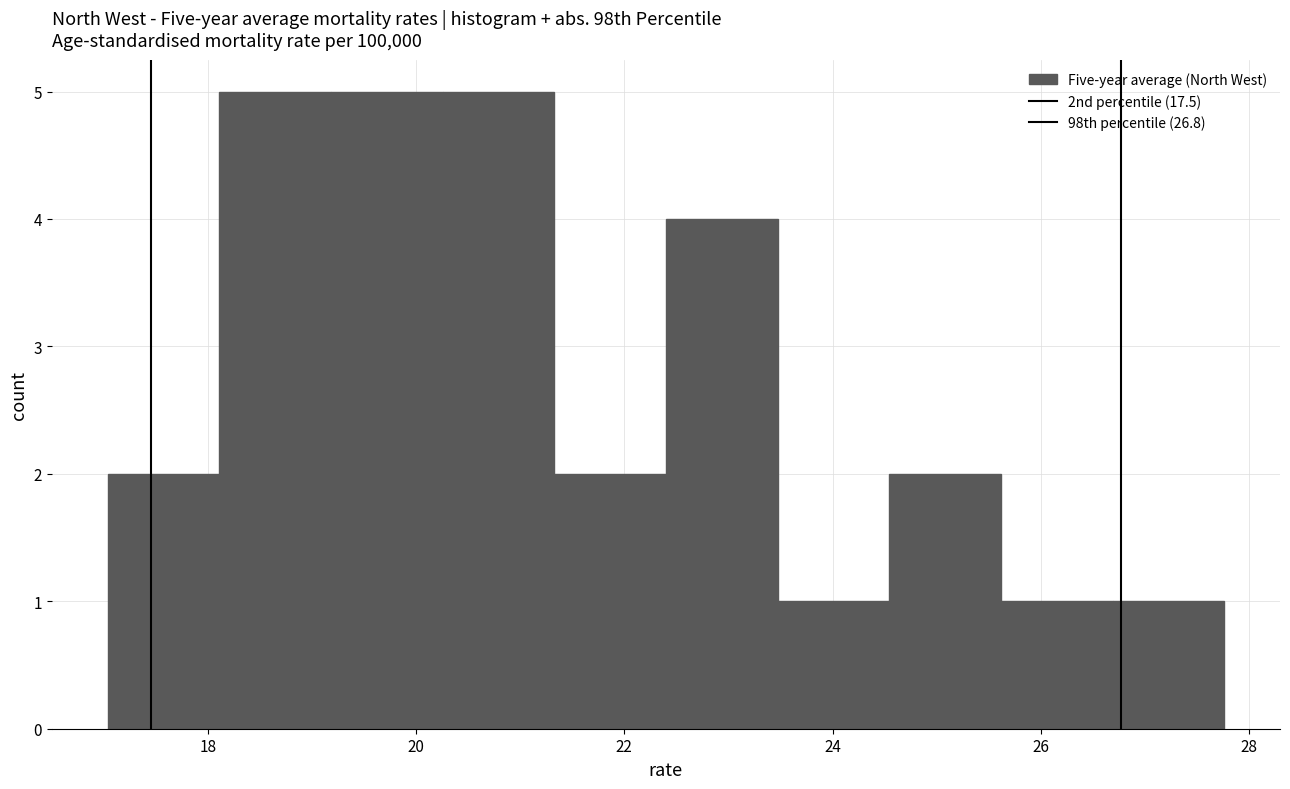

How tall is the bar that spans 18.2 to 19.2 on the x-axis? Neither the bar edges nor the heights are printed on the chart, so give them approximately, as read against the axes.

5